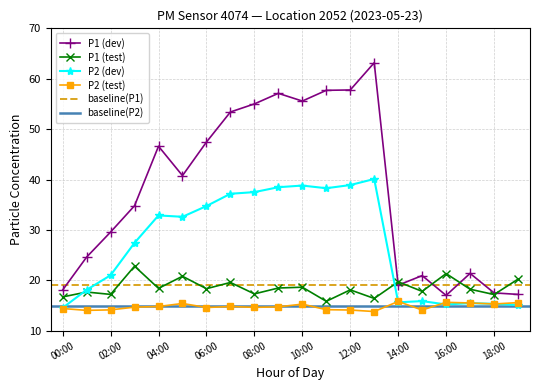

True or false: P1 (test) has more than 2 interior local peaks.

True